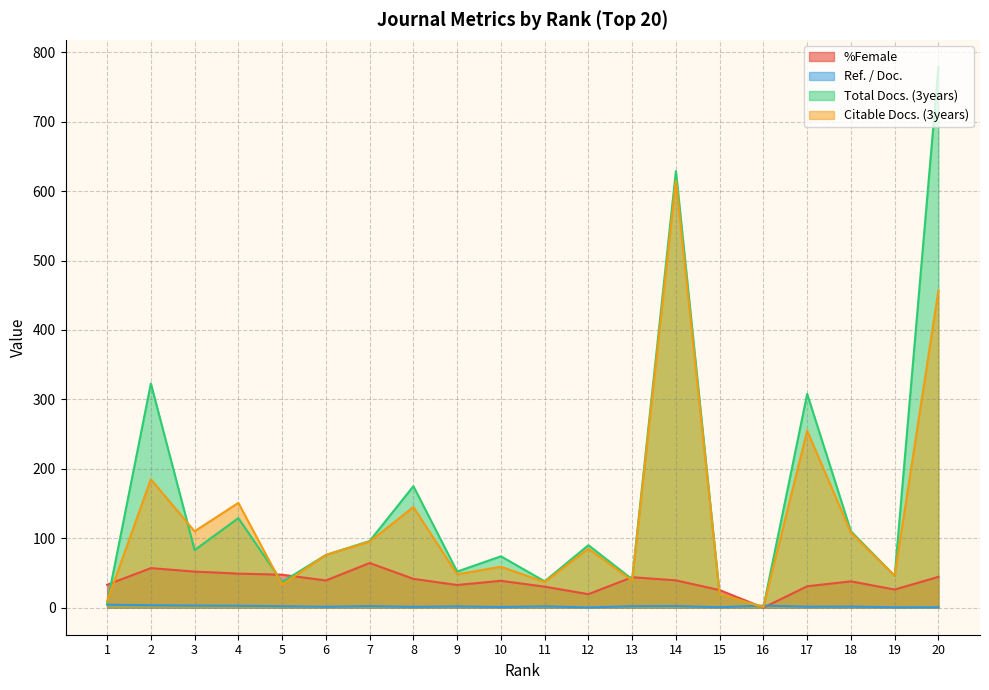

At which label does Citable Docs. (3years) first exceed 85?

2